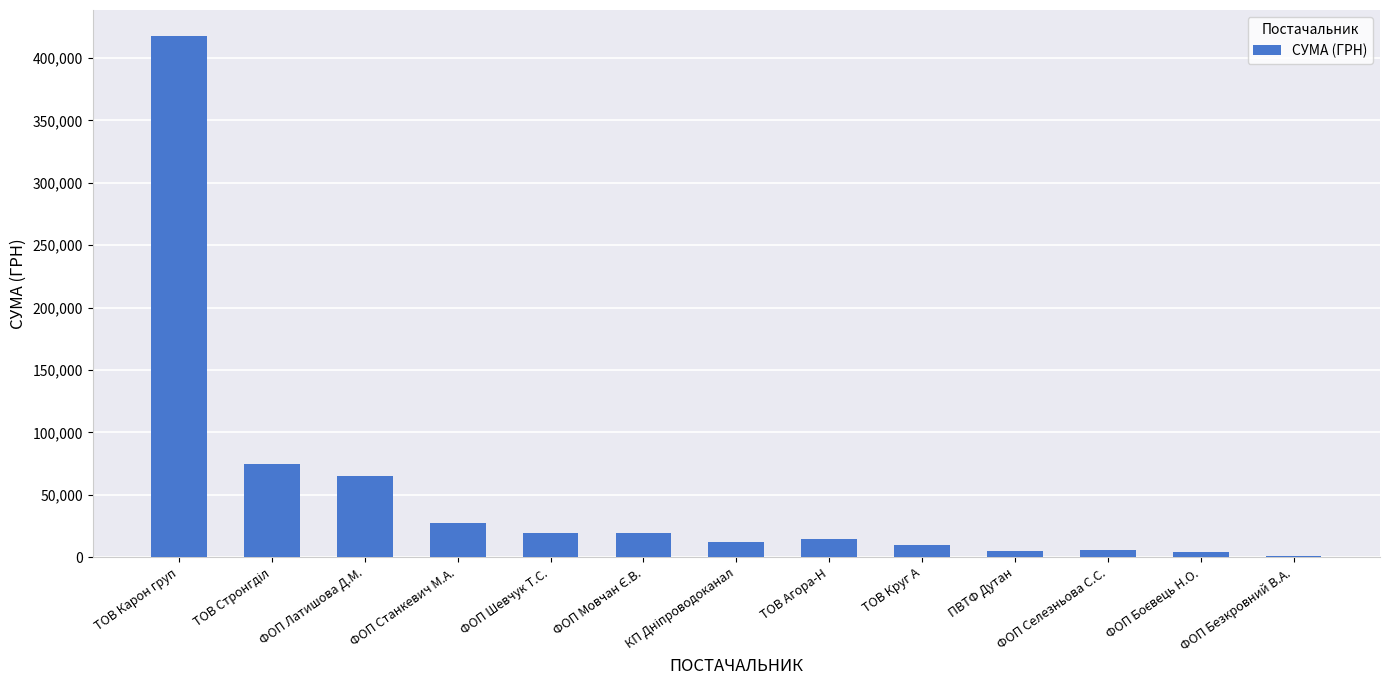

What is the maximum value shown in the chart?

417514.7